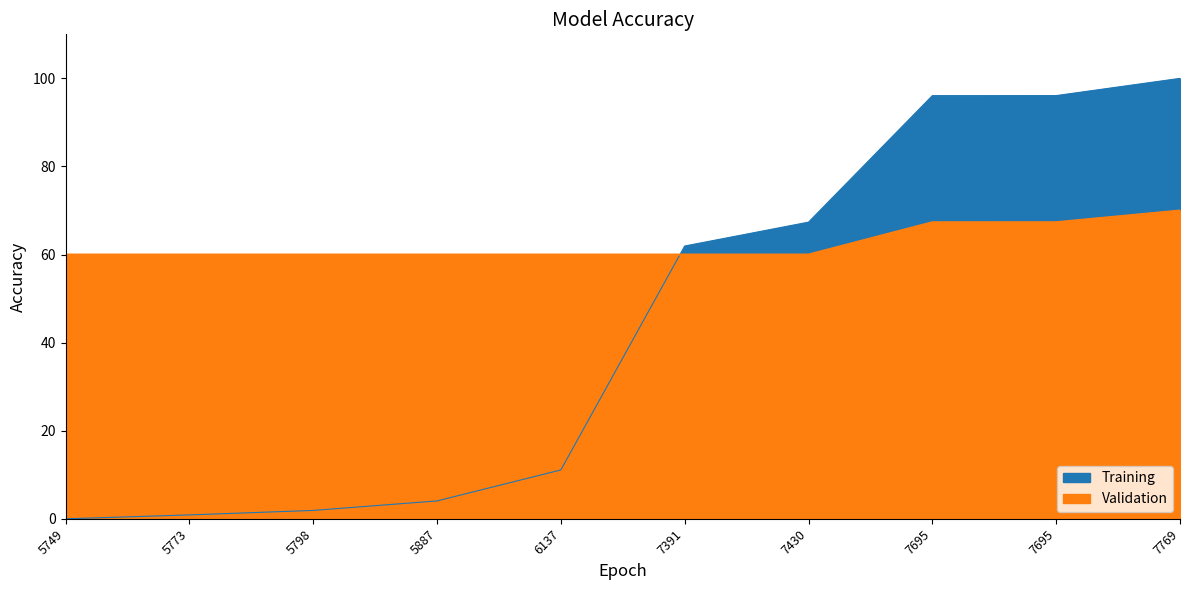

List the labels in order of value, smallest first.

5749, 5773, 5798, 5887, 6137, 7391, 7430, 7695, 7695, 7769